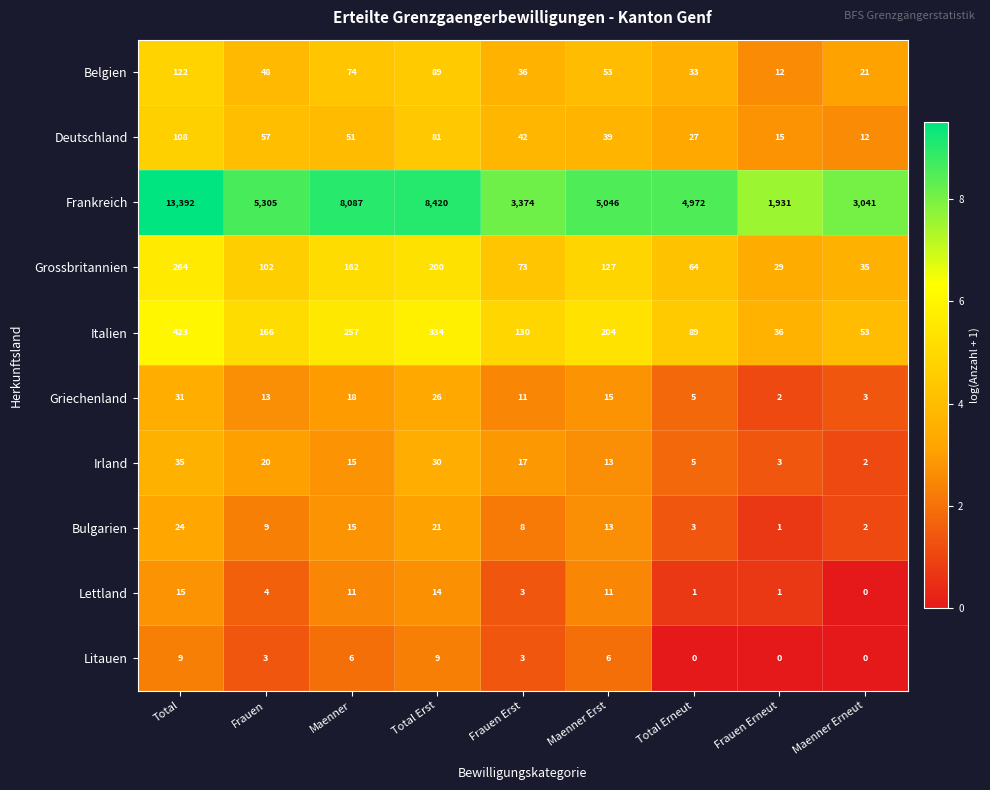

At which label is Griechenland closest to 16?

Maenner Erst